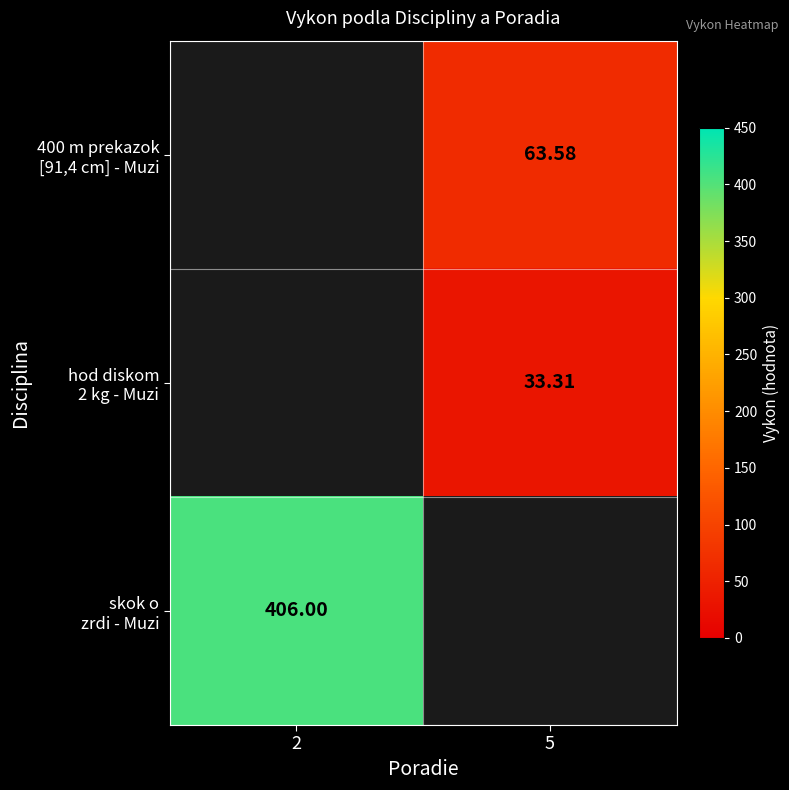

What is the approximate value of skok o zrdi - Muzi at 2?

406.0